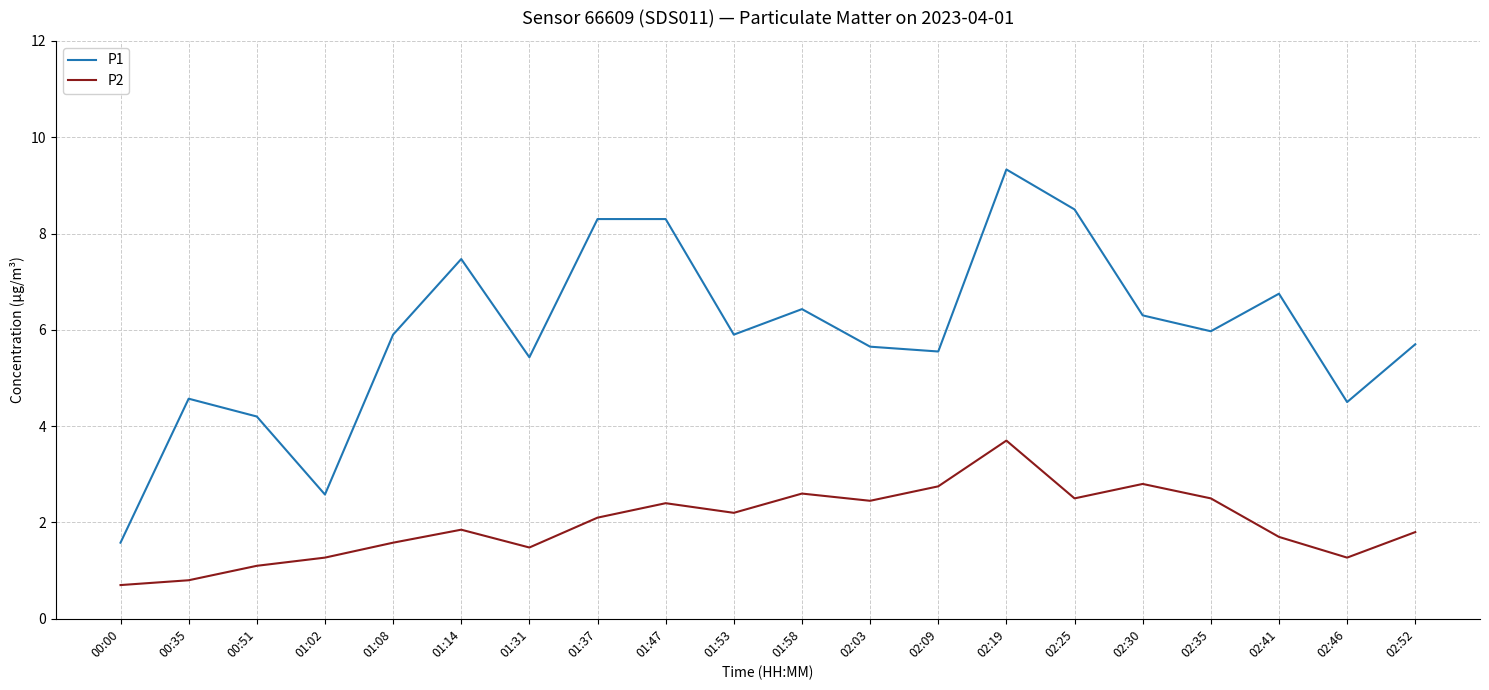

At which label does P2 reach its peak?

02:19